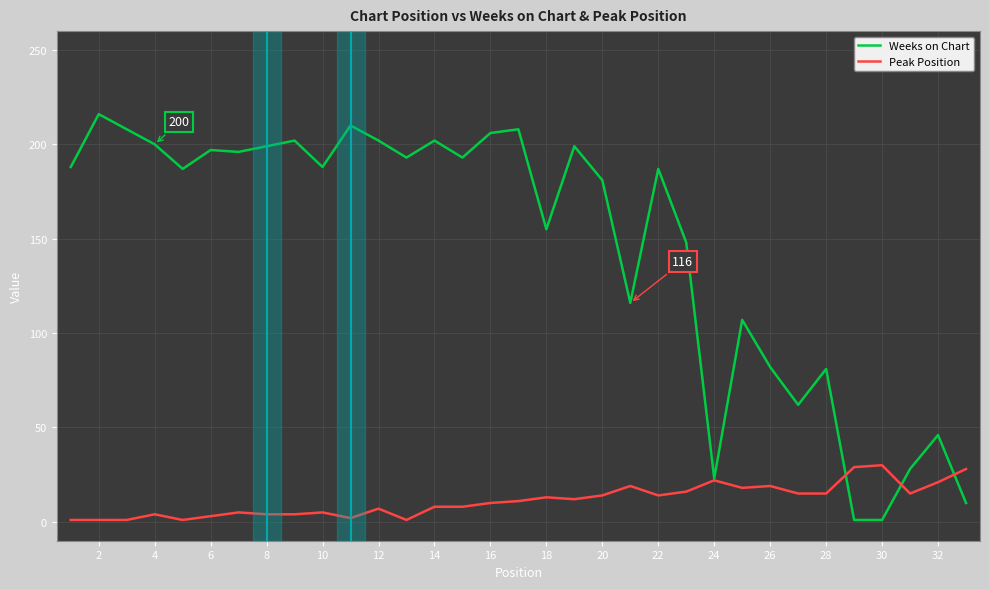

Does the chart have visible grid lines?

Yes